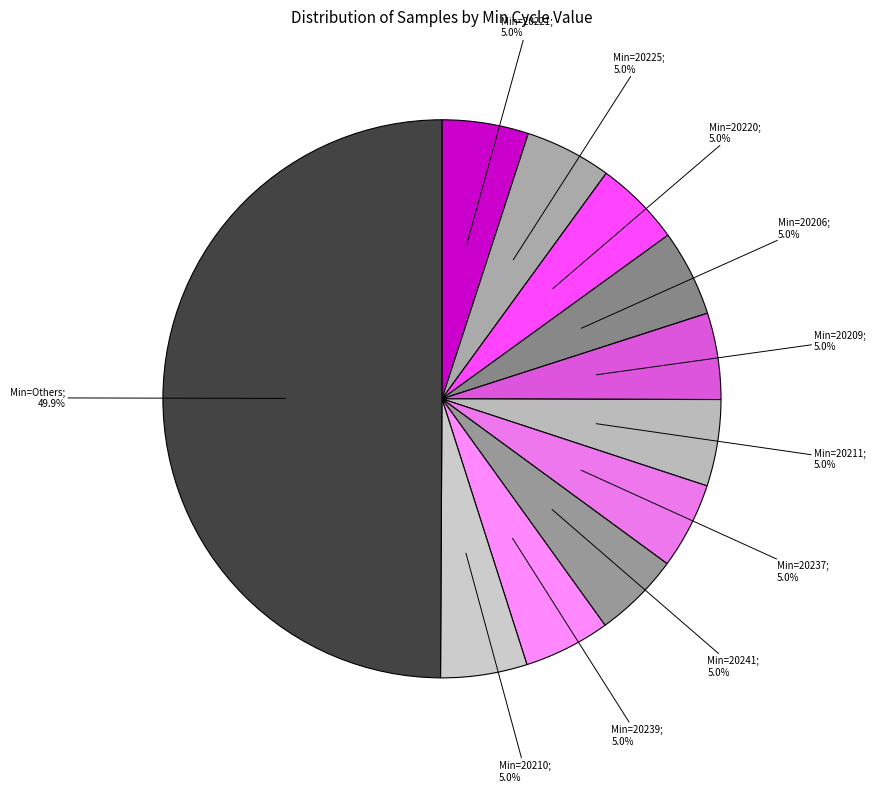

Count the number of slices in the pie.

11